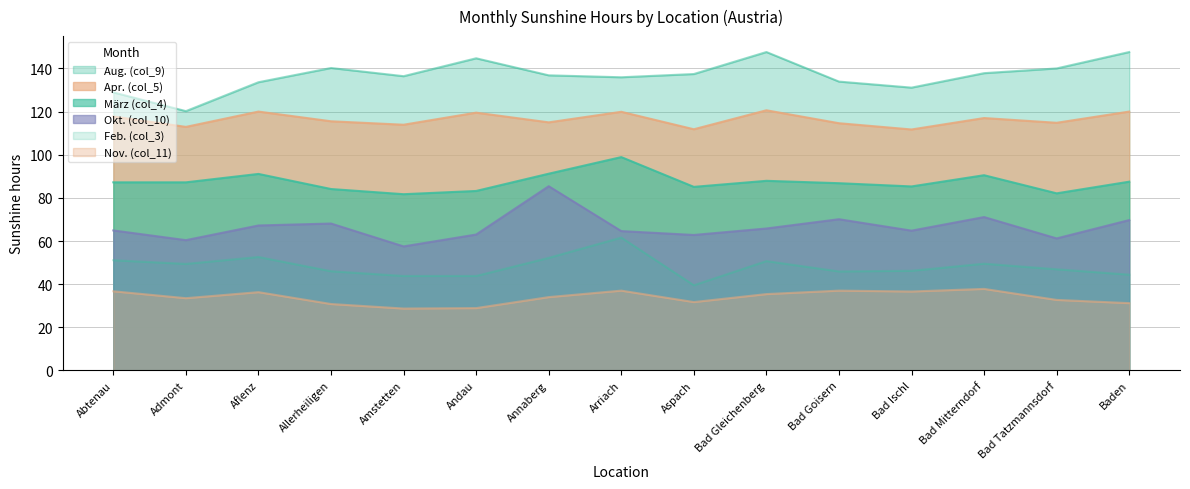

Does the chart display data point markers on the line(s)?

No